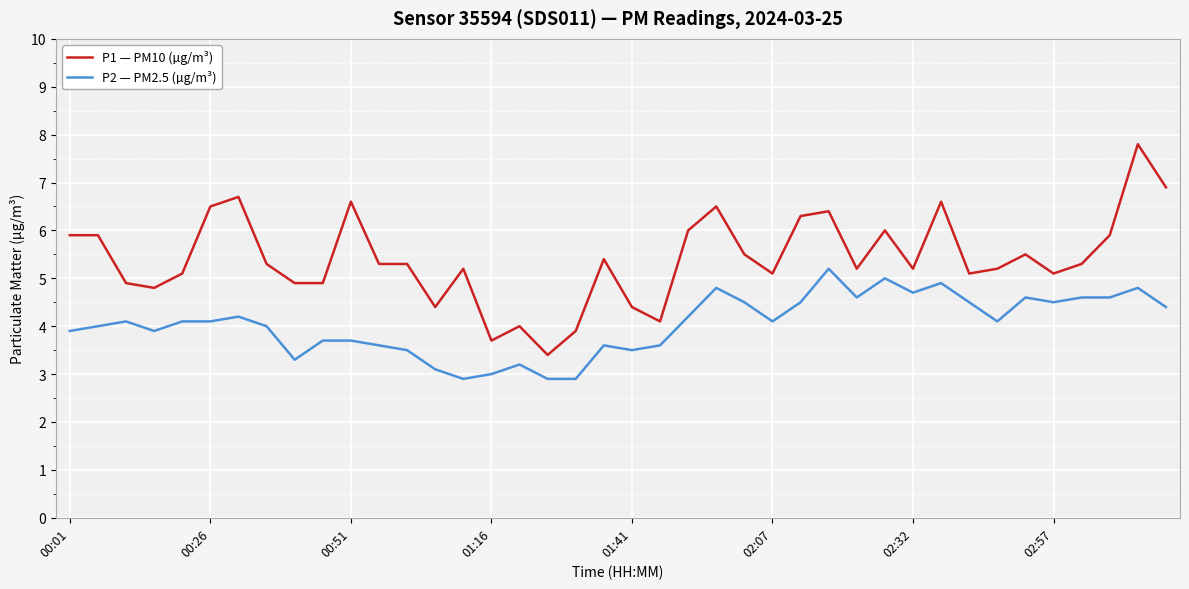

Reading left to right, transcribe all the data shown in this chart.

P1 — PM10 (µg/m³): 5.9	5.9	4.9	4.8	5.1	6.5	6.7	5.3	4.9	4.9	6.6	5.3	5.3	4.4	5.2	3.7	4.0	3.4	3.9	5.4	4.4	4.1	6.0	6.5	5.5	5.1	6.3	6.4	5.2	6.0	5.2	6.6	5.1	5.2	5.5	5.1	5.3	5.9	7.8	6.9
P2 — PM2.5 (µg/m³): 3.9	4.0	4.1	3.9	4.1	4.1	4.2	4.0	3.3	3.7	3.7	3.6	3.5	3.1	2.9	3.0	3.2	2.9	2.9	3.6	3.5	3.6	4.2	4.8	4.5	4.1	4.5	5.2	4.6	5.0	4.7	4.9	4.5	4.1	4.6	4.5	4.6	4.6	4.8	4.4